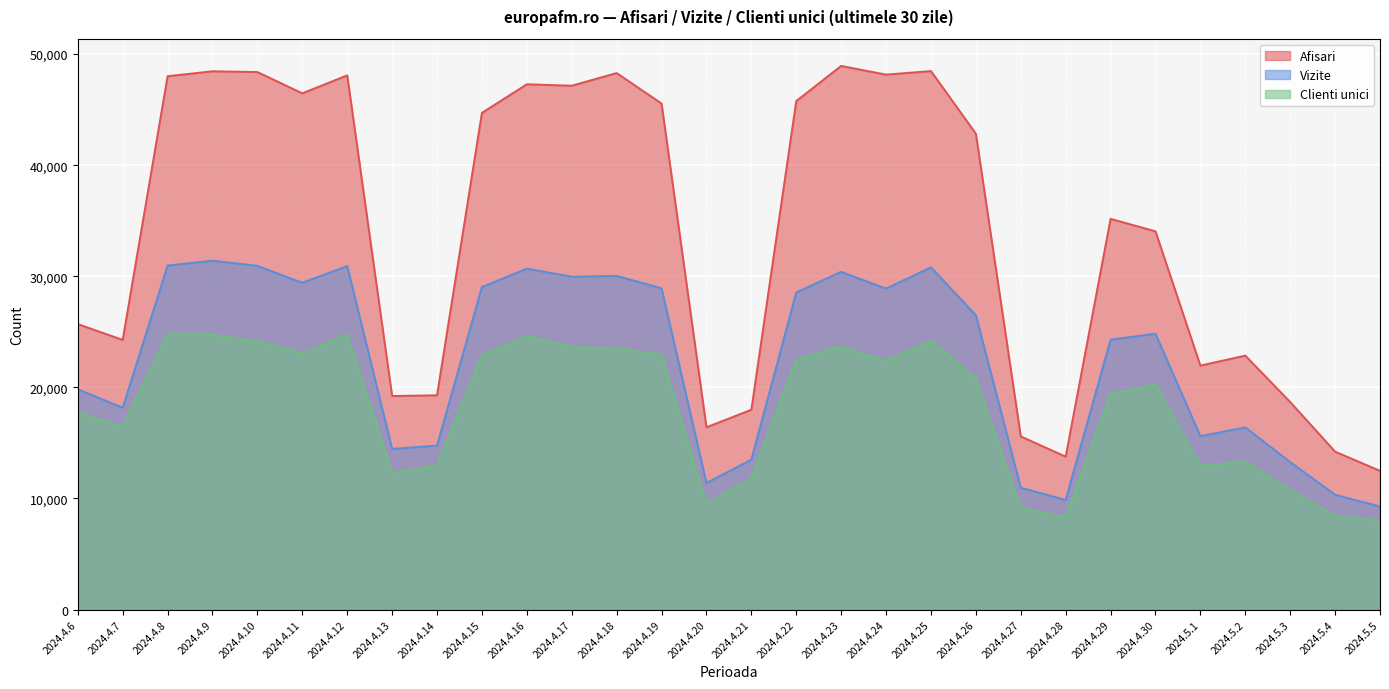

List the series in order of their overall mean, lowest first.

Clienti unici, Vizite, Afisari